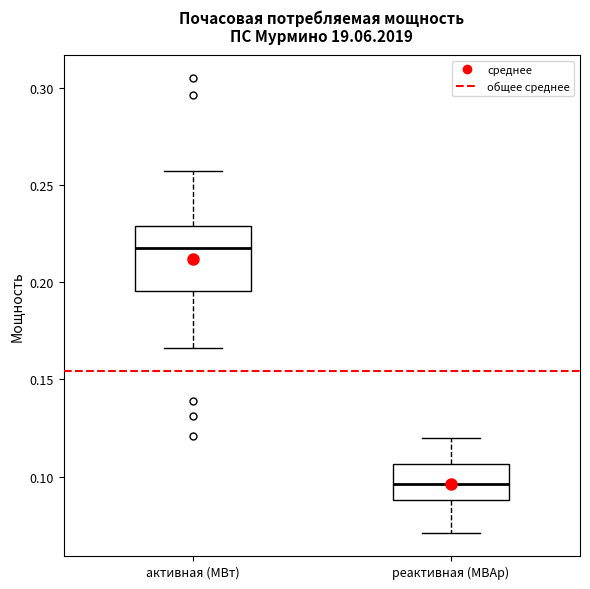

Where does the upper whisker of the box for реактивная (МВАр) end on the y-axis? The values are not printed on the chart, so give them approximately, as read against the axis.

0.120